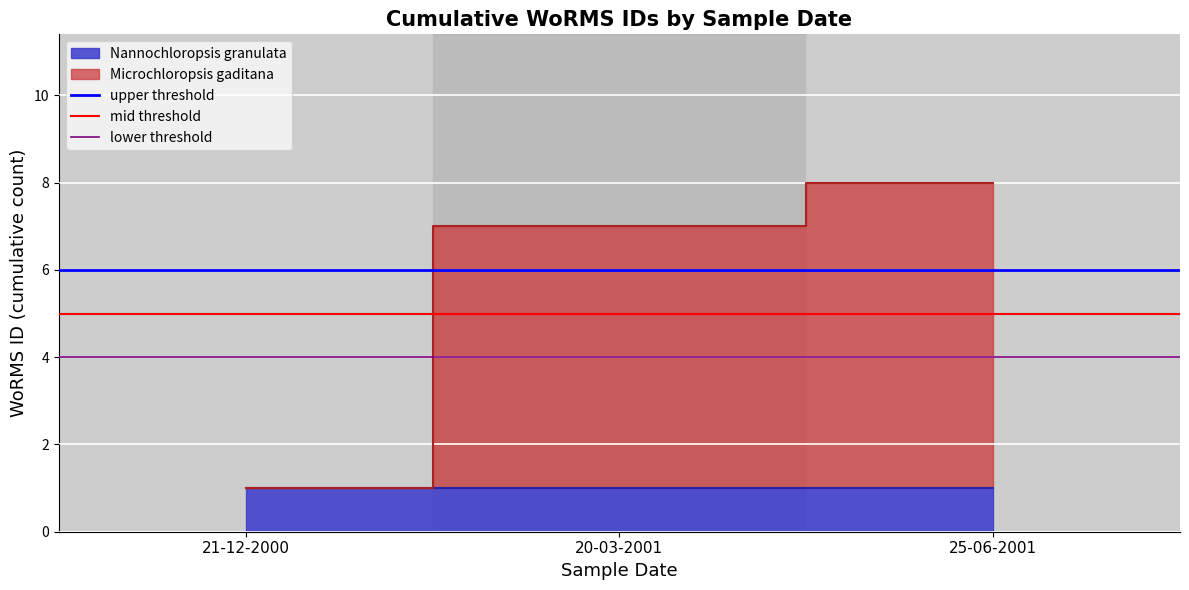

How many lines are shown in the chart?

3